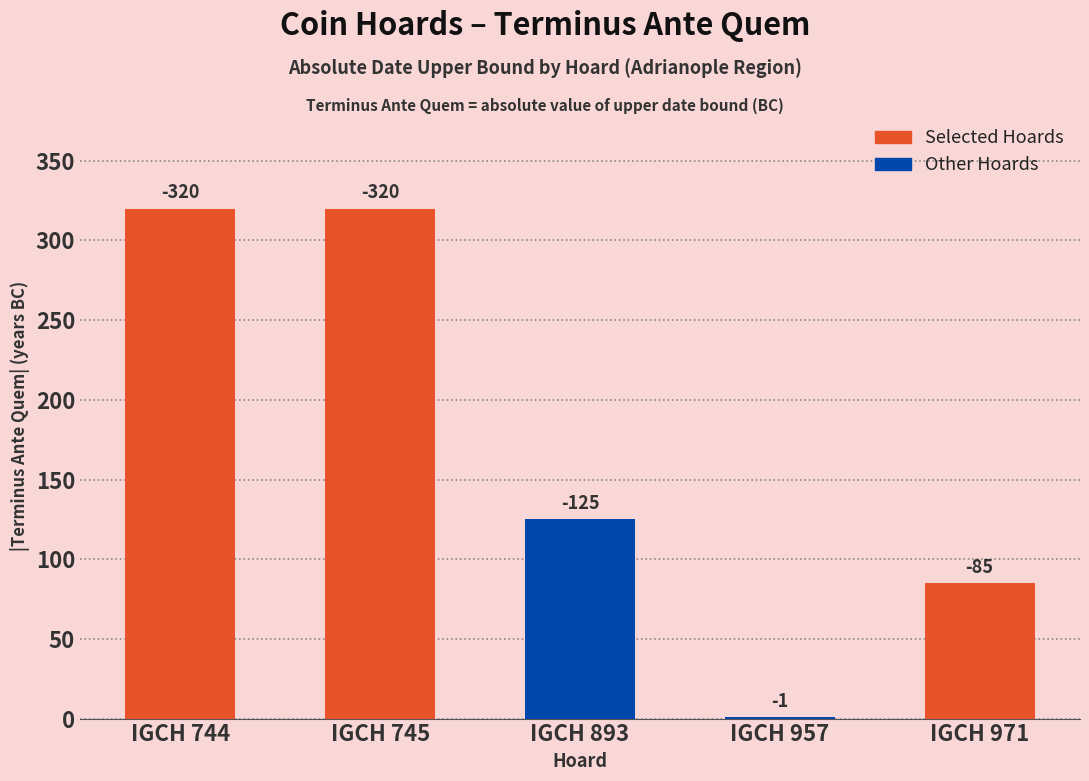

Are the bars horizontal?

No